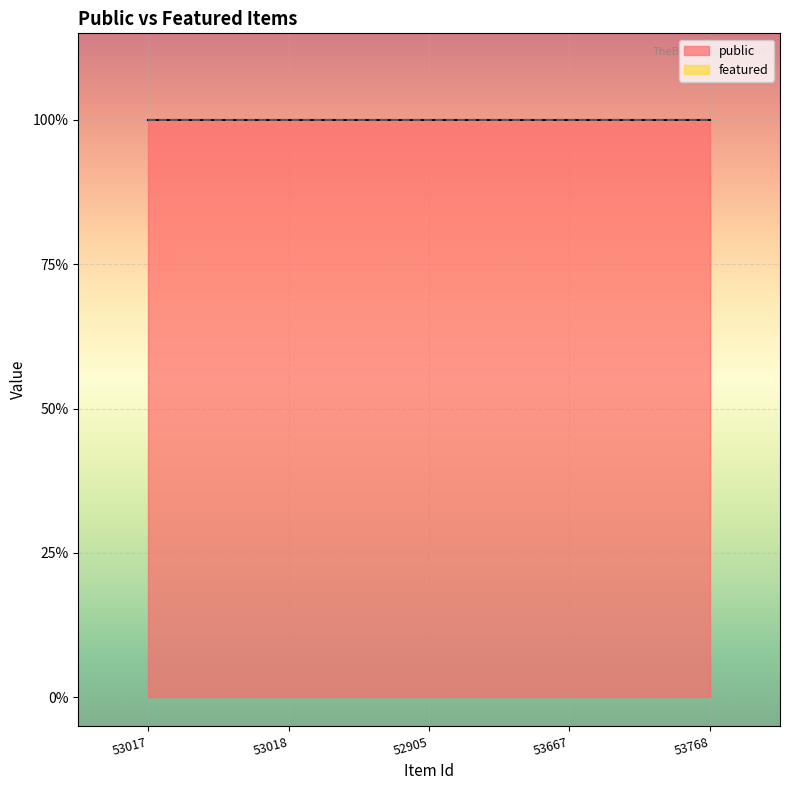

True or false: public has more than 1 points higher than both neighbors.

False